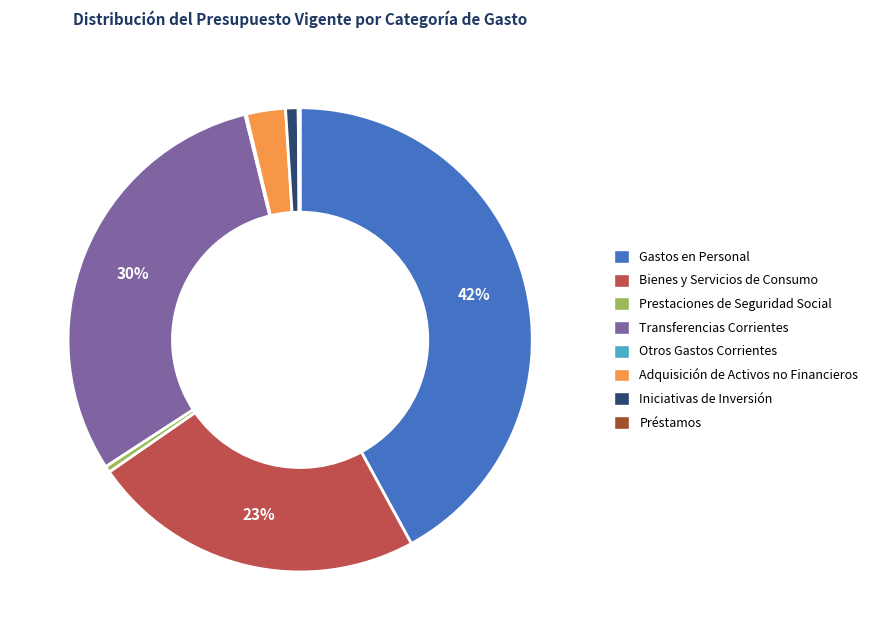

To the nearest percent, what is the difference between the largest and smallest slice percentages?

42%